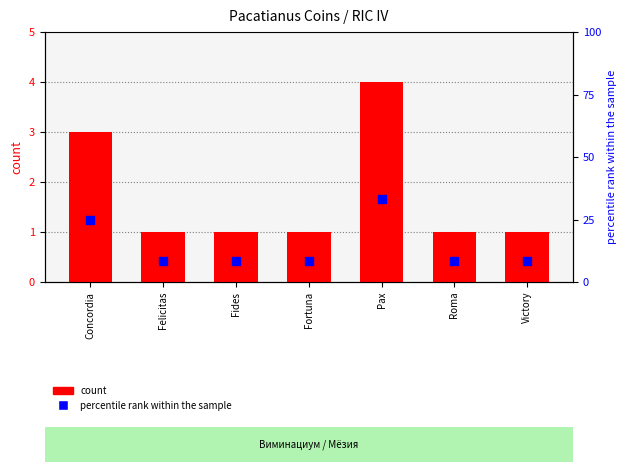

Which series reaches the maximum Y coordinate?

percentile rank within the sample